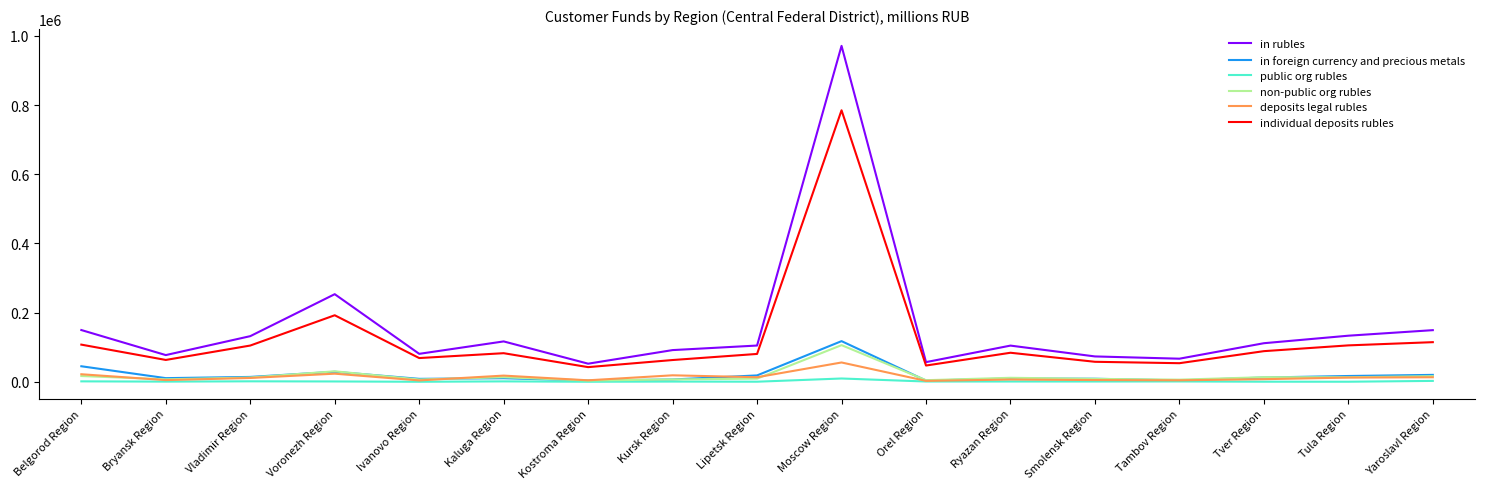

The value of in rubles at Voronezh Region is 397795. True or false?

False